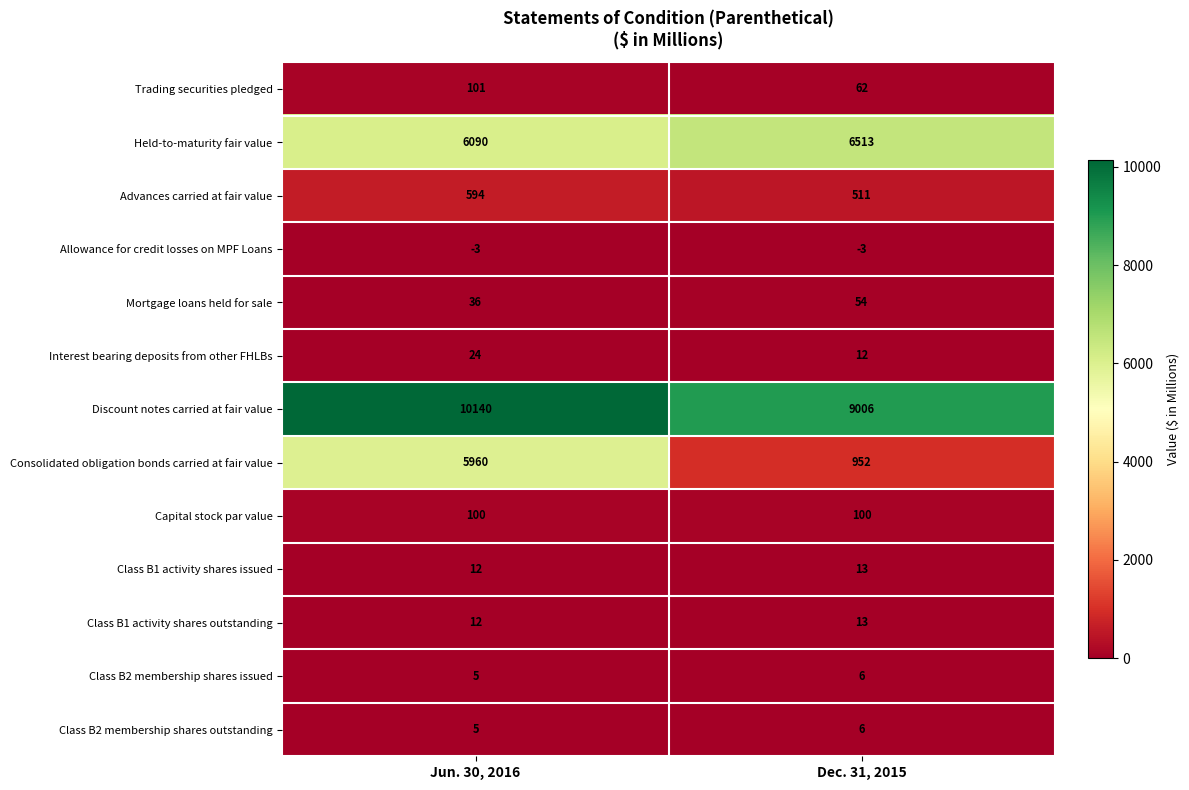

Reading left to right, list all the values displayed in this chart.

Trading securities pledged: Jun. 30, 2016=101	Dec. 31, 2015=62
Held-to-maturity fair value: Jun. 30, 2016=6090	Dec. 31, 2015=6513
Advances carried at fair value: Jun. 30, 2016=594	Dec. 31, 2015=511
Allowance for credit losses on MPF Loans: Jun. 30, 2016=-3	Dec. 31, 2015=-3
Mortgage loans held for sale: Jun. 30, 2016=36	Dec. 31, 2015=54
Interest bearing deposits from other FHLBs: Jun. 30, 2016=24	Dec. 31, 2015=12
Discount notes carried at fair value: Jun. 30, 2016=10140	Dec. 31, 2015=9006
Consolidated obligation bonds carried at fair value: Jun. 30, 2016=5960	Dec. 31, 2015=952
Capital stock par value: Jun. 30, 2016=100	Dec. 31, 2015=100
Class B1 activity shares issued: Jun. 30, 2016=12	Dec. 31, 2015=13
Class B1 activity shares outstanding: Jun. 30, 2016=12	Dec. 31, 2015=13
Class B2 membership shares issued: Jun. 30, 2016=5	Dec. 31, 2015=6
Class B2 membership shares outstanding: Jun. 30, 2016=5	Dec. 31, 2015=6